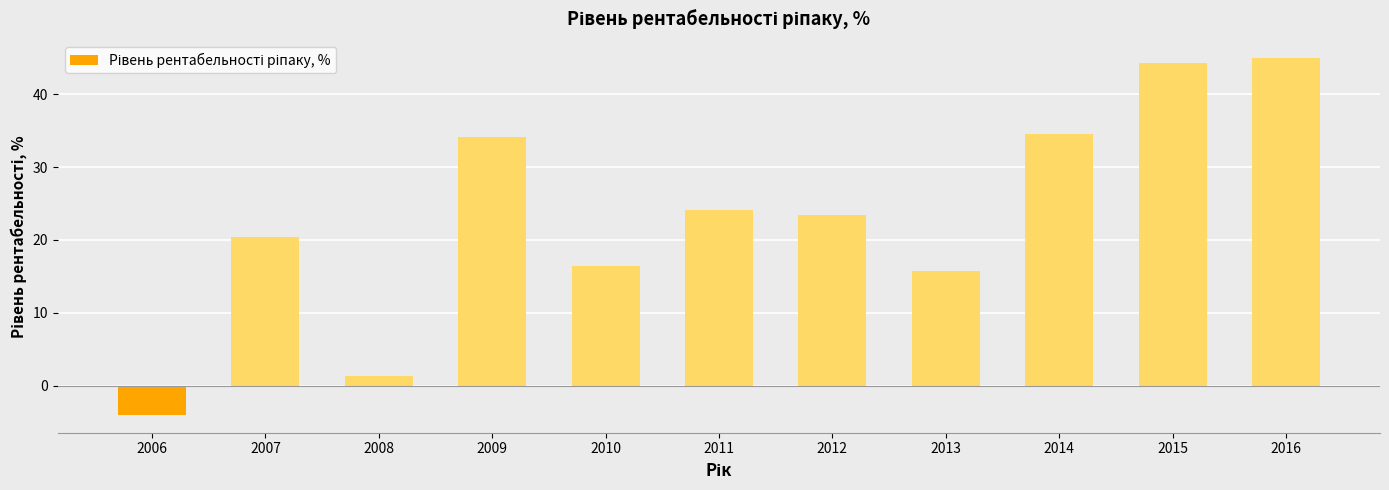

The chart shows a value of 54.3 at 2014. True or false?

False